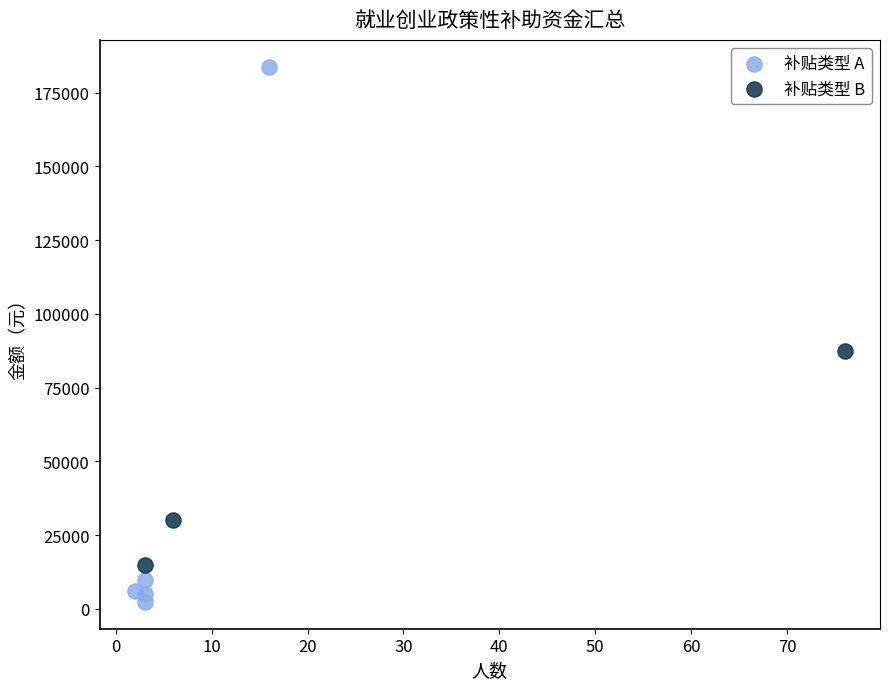

Which series has the widest spread of Y values?

补贴类型 A